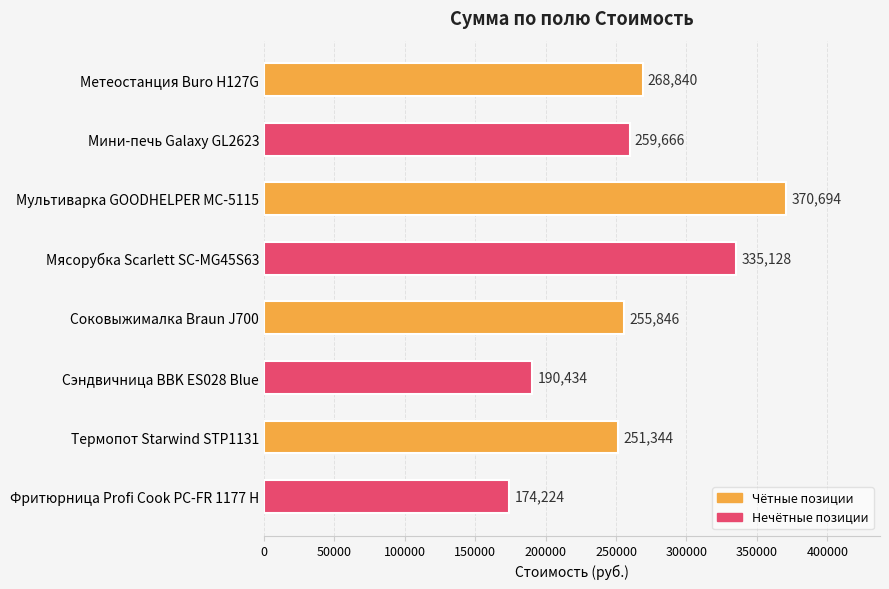

What is the difference between the second highest and minimum values?

160904